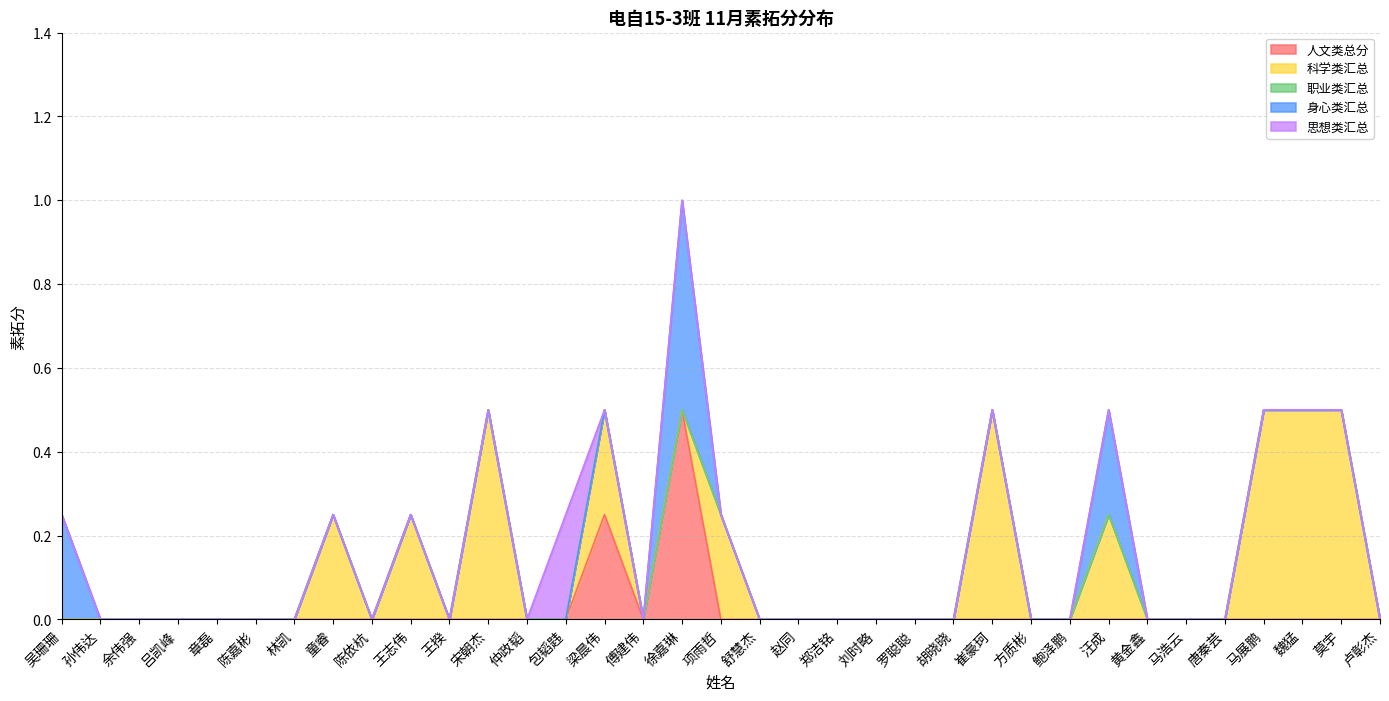

Which series has the largest total across all categories?

科学类汇总